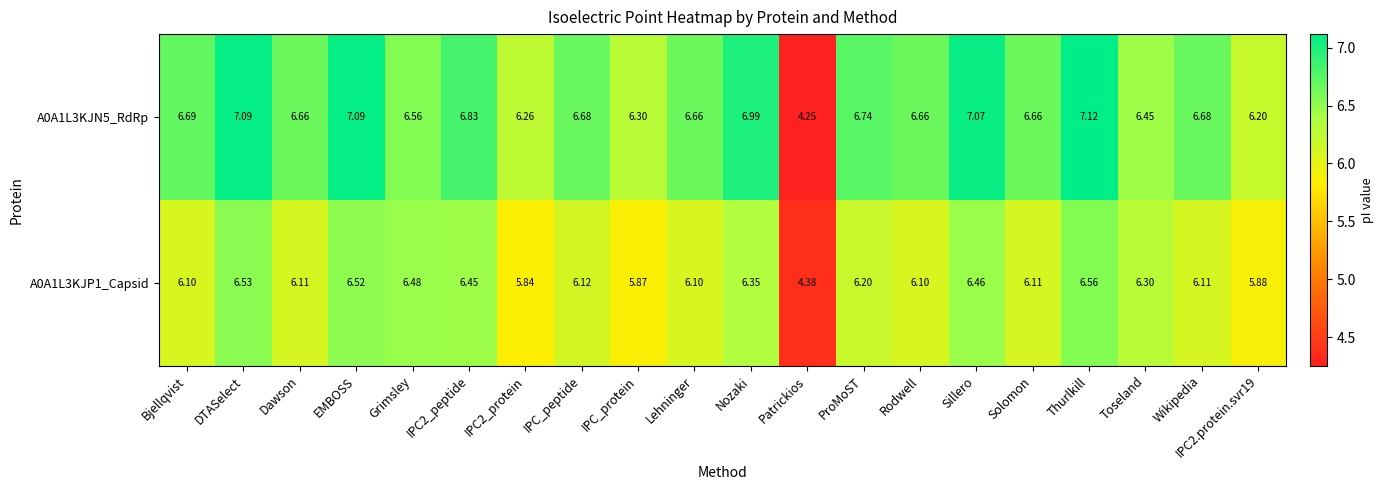

At which label does A0A1L3KJN5_RdRp reach its peak?

Thurlkill